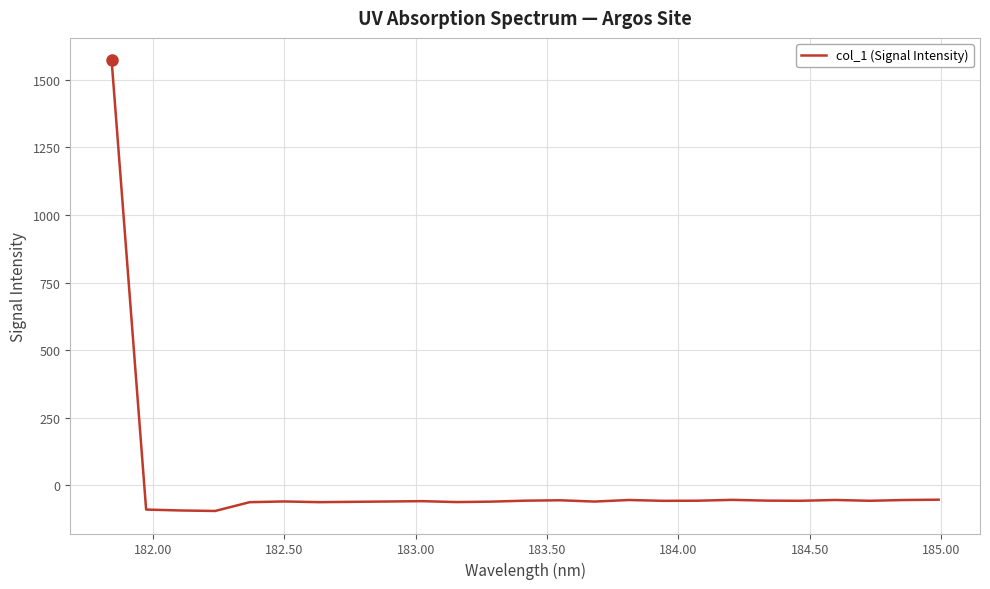

What is the smallest value displayed?

-94.4